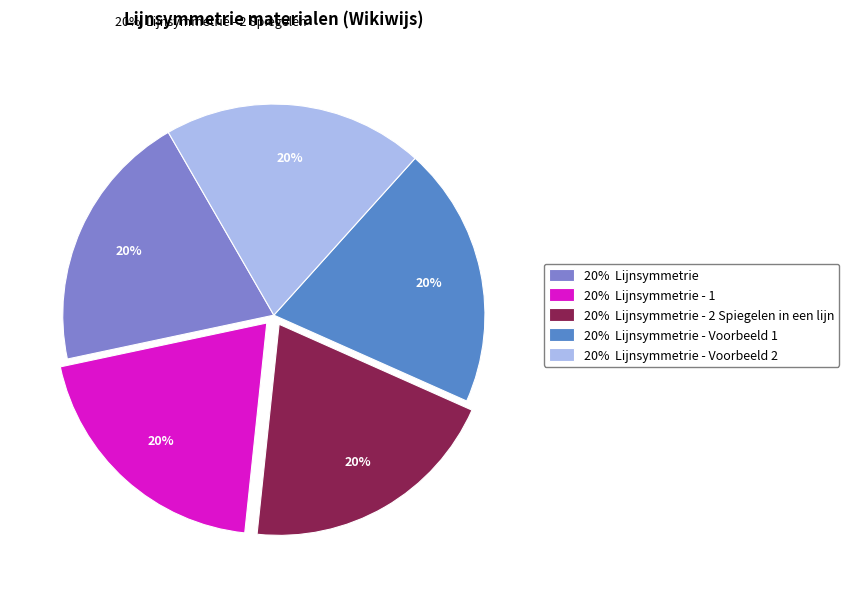

Approximately how many times larger is the value at 20% Lijnsymmetrie compared to 20% Lijnsymmetrie - Voorbeeld 1?

1.0